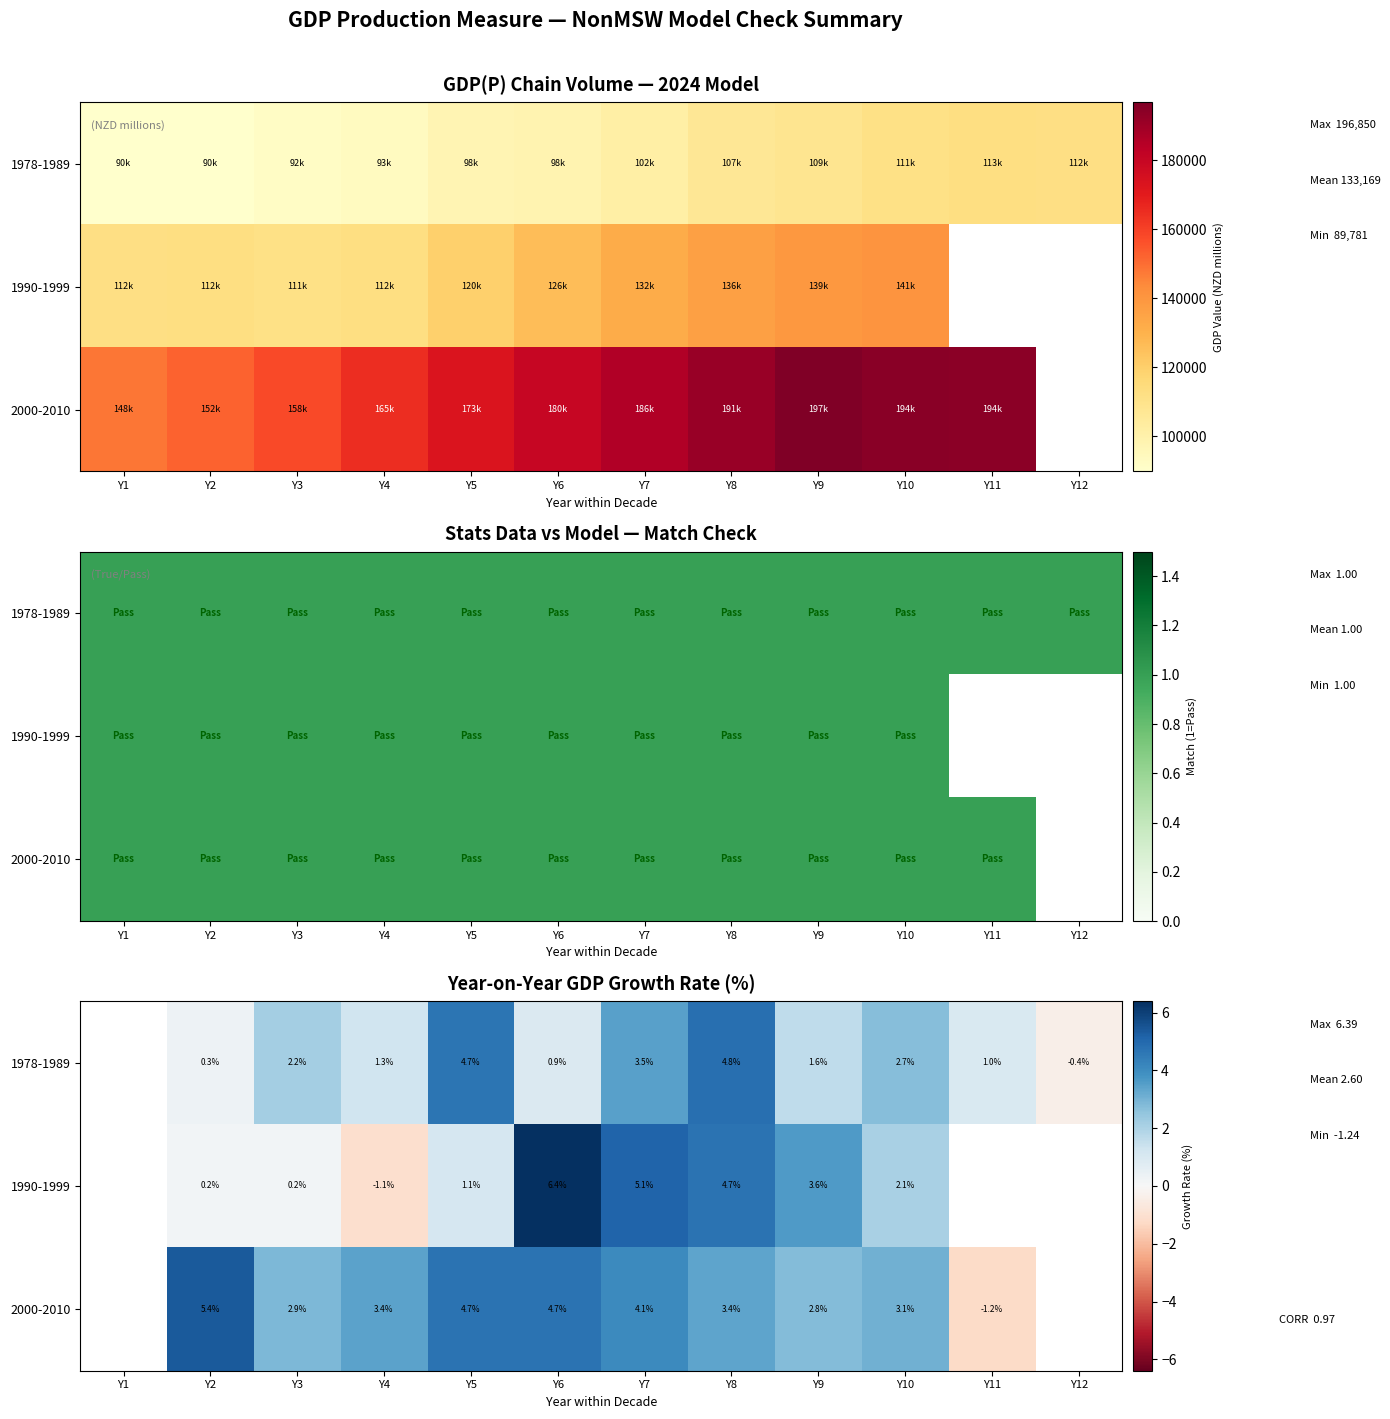

At which category does the chart reach its minimum across all series?

Y11